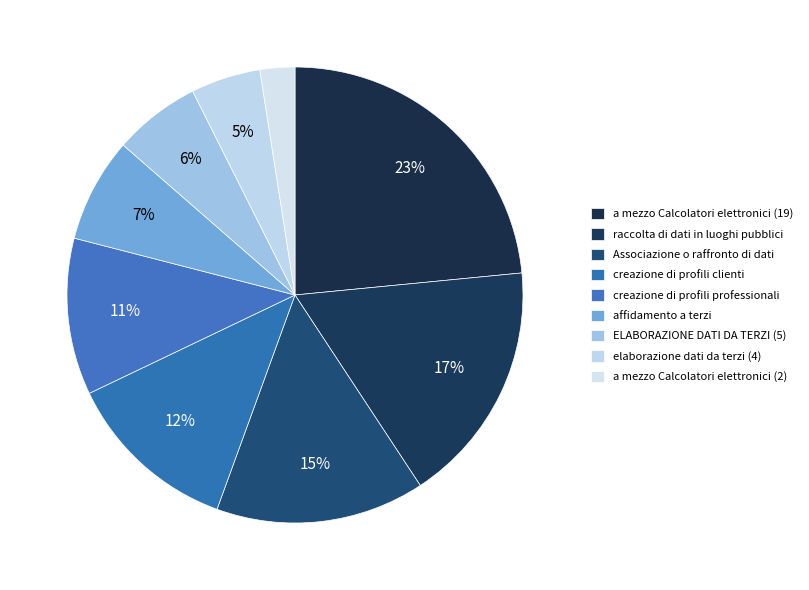

The a mezzo Calcolatori elettronici (2) slice represents 2% of the pie. True or false?

True